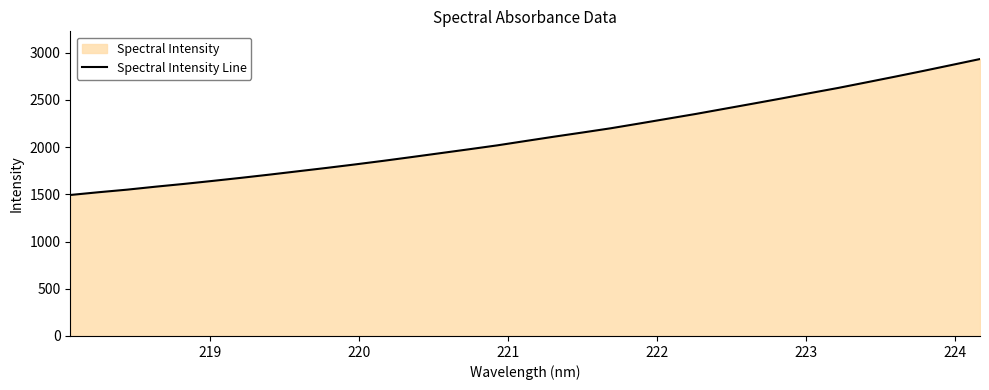

What is the difference between the maximum and minimum values?

1439.4